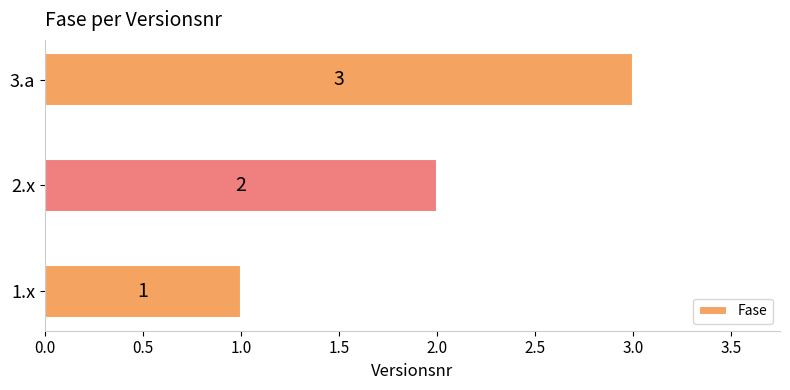

Count the values in the range 1 to 3.

3